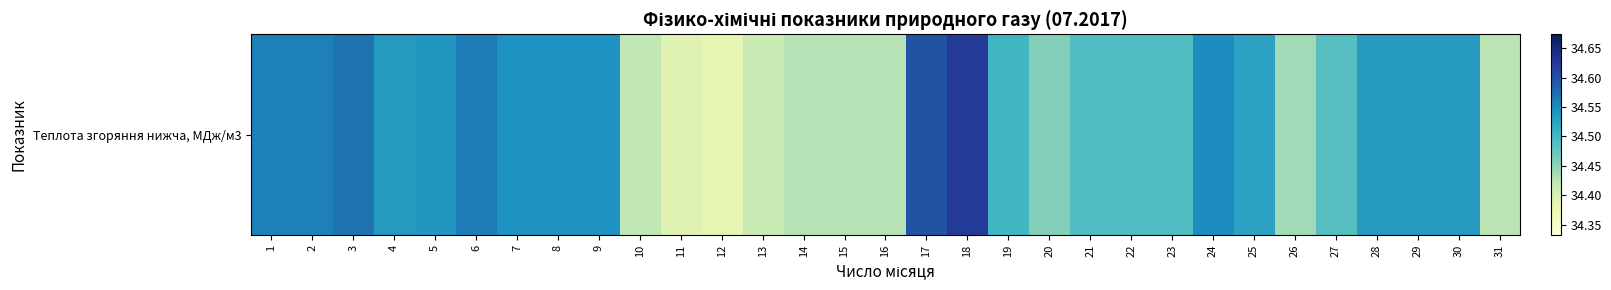

Which has a higher value, 15 or 18?

18